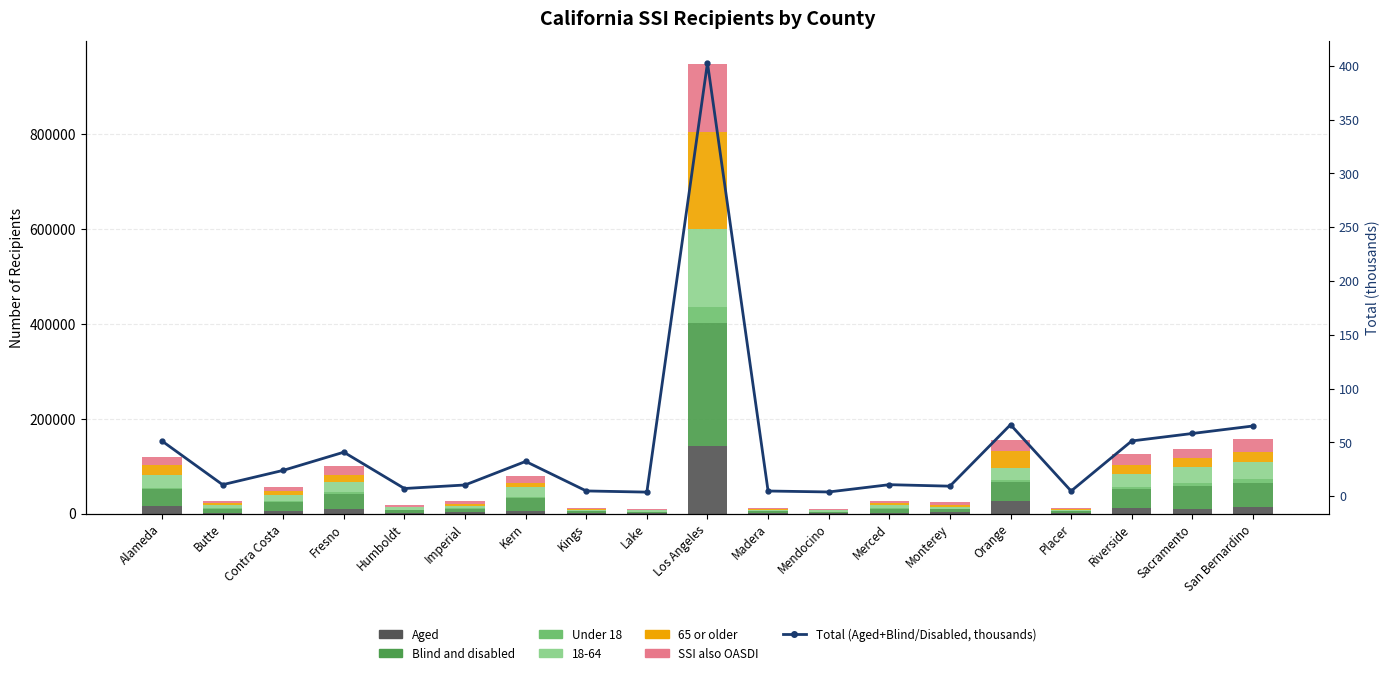

Is the value of 65 or older at Monterey greater than the value of SSI also OASDI at Riverside?

No